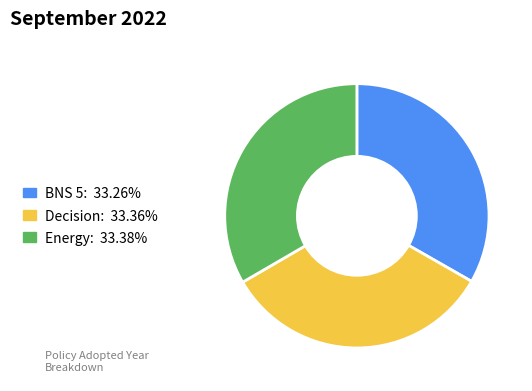

Count the number of slices in the pie.

3